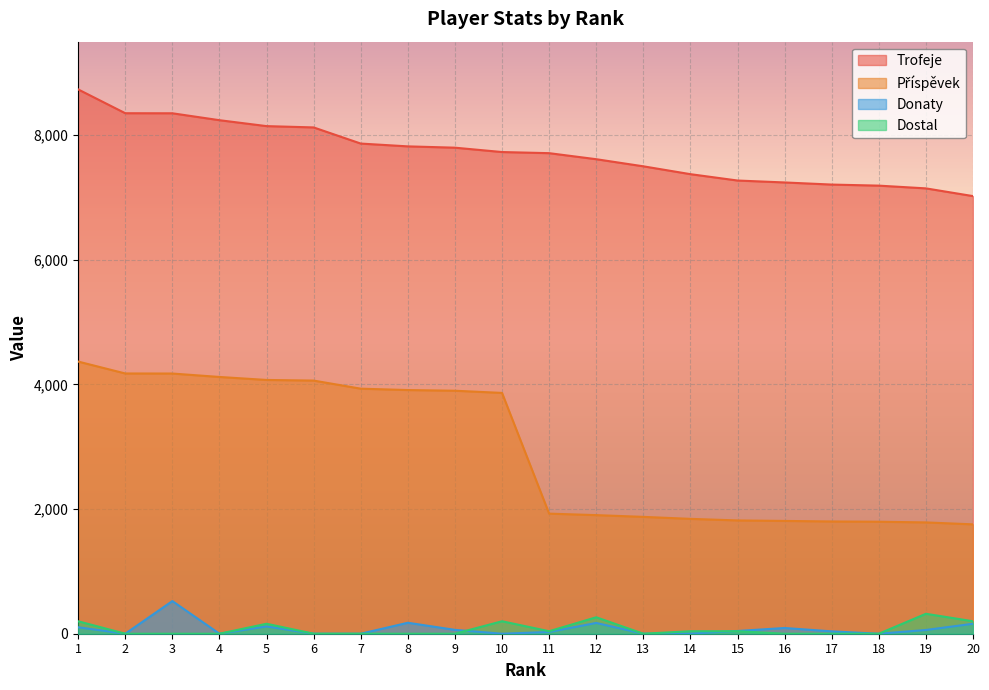

What is the sum of the Dostal values at 13 and 11?

40